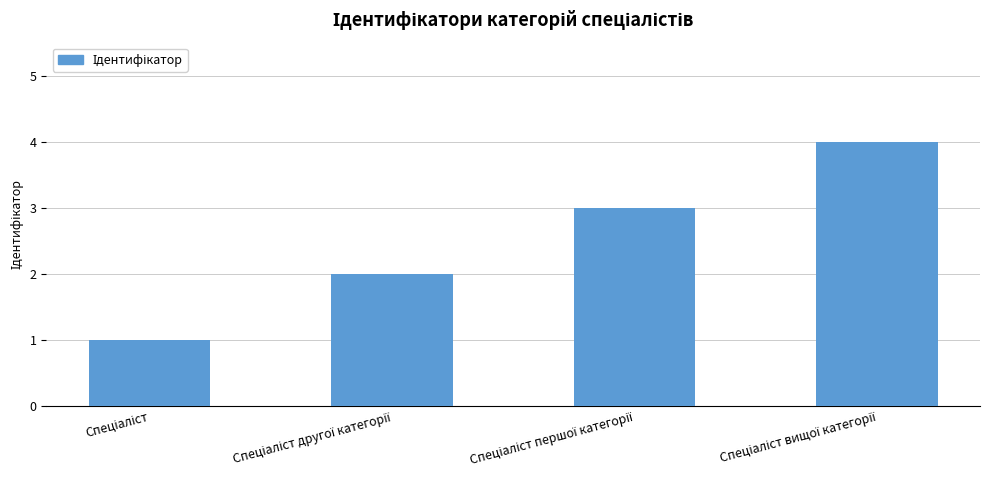

What is the difference between the maximum and minimum values?

3